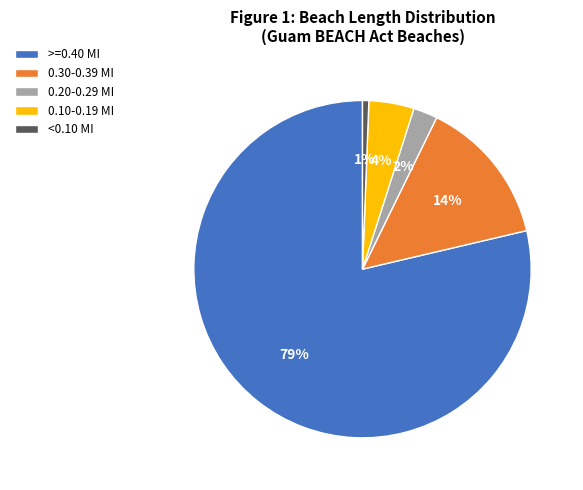

Is there a majority slice in this chart?

Yes